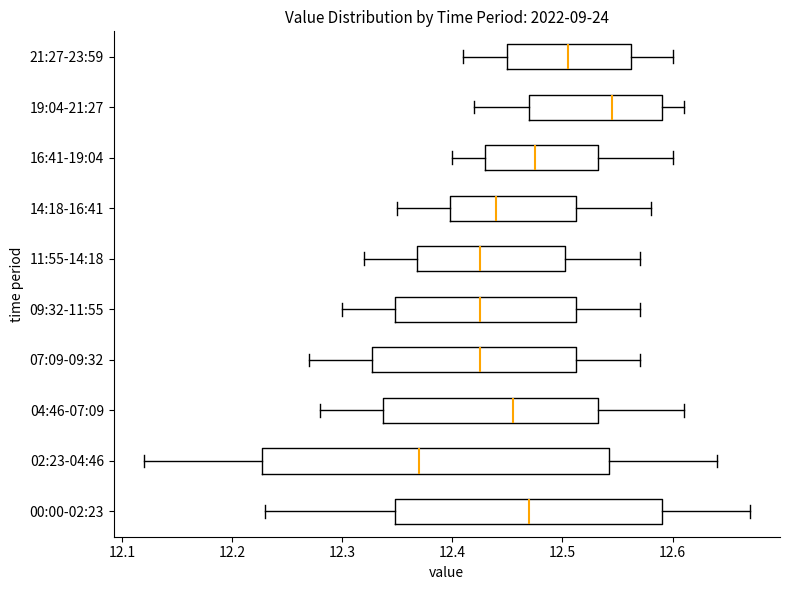

Reading bottom to top, read every box against the x-axis: the position of its median line, the range the box covers, and the ends of its whiskers. The values are not printed on the chart, so give them approximately, as read against the axis.

00:00-02:23: median 12.47, box 12.35 to 12.59, whiskers 12.23 to 12.67
02:23-04:46: median 12.37, box 12.23 to 12.54, whiskers 12.12 to 12.64
04:46-07:09: median 12.46, box 12.34 to 12.53, whiskers 12.28 to 12.61
07:09-09:32: median 12.43, box 12.33 to 12.51, whiskers 12.27 to 12.57
09:32-11:55: median 12.43, box 12.35 to 12.51, whiskers 12.30 to 12.57
11:55-14:18: median 12.43, box 12.37 to 12.50, whiskers 12.32 to 12.57
14:18-16:41: median 12.44, box 12.40 to 12.51, whiskers 12.35 to 12.58
16:41-19:04: median 12.48, box 12.43 to 12.53, whiskers 12.40 to 12.60
19:04-21:27: median 12.55, box 12.47 to 12.59, whiskers 12.42 to 12.61
21:27-23:59: median 12.51, box 12.45 to 12.56, whiskers 12.41 to 12.60